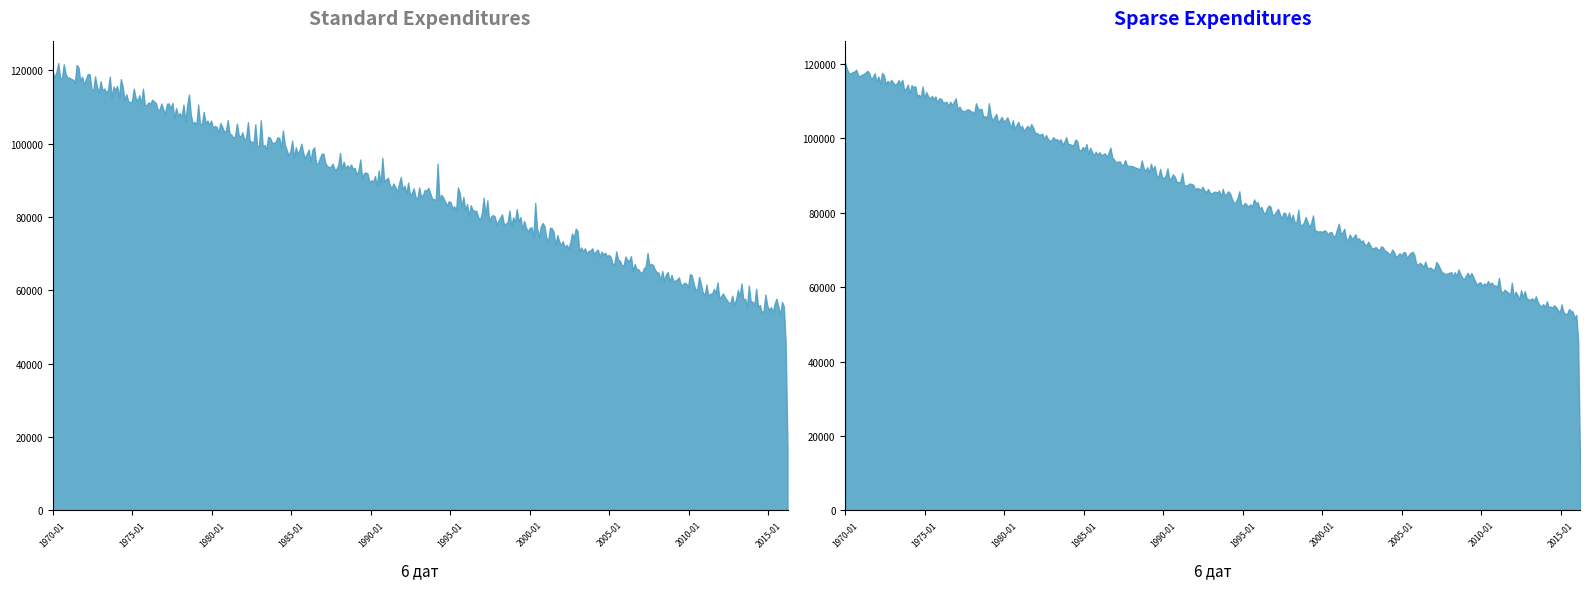

Does the chart display data point markers on the line(s)?

No